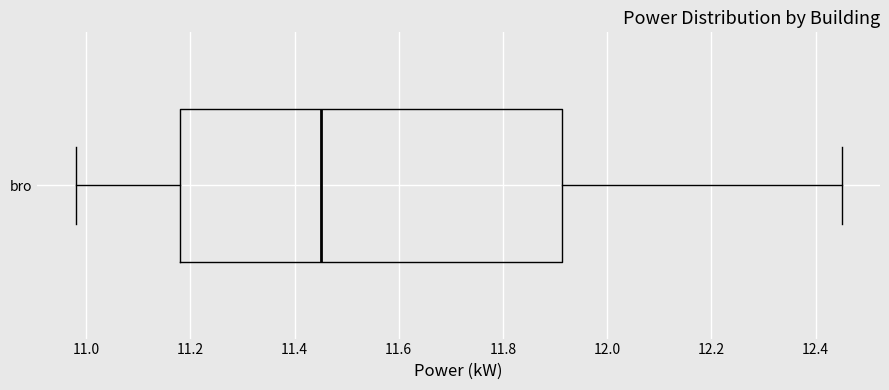

Read this box plot against the x-axis: the position of the median line, the range covered by the box, and the ends of both whiskers. The values are not printed on the chart, so give them approximately, as read against the axis.

median 11.46, box 11.18 to 11.92, whiskers 10.98 to 12.46